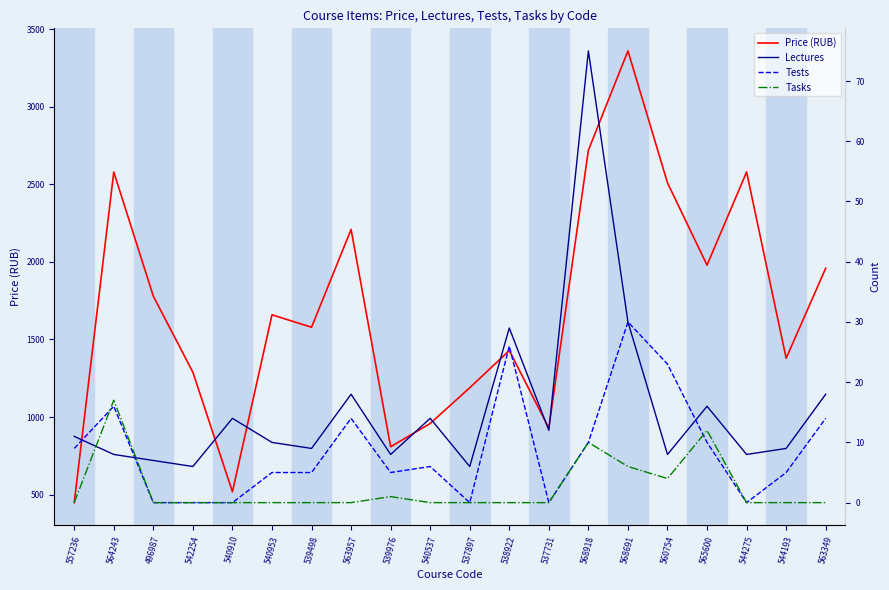

Which has a higher value, 564243 or 496987?

564243